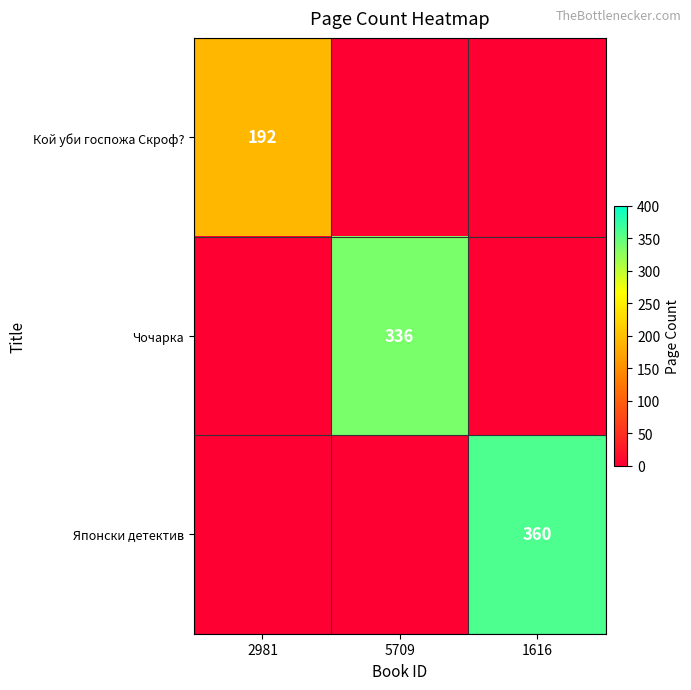

True or false: Кой уби госпожа Скроф? has a value of 305 at 2981.

False